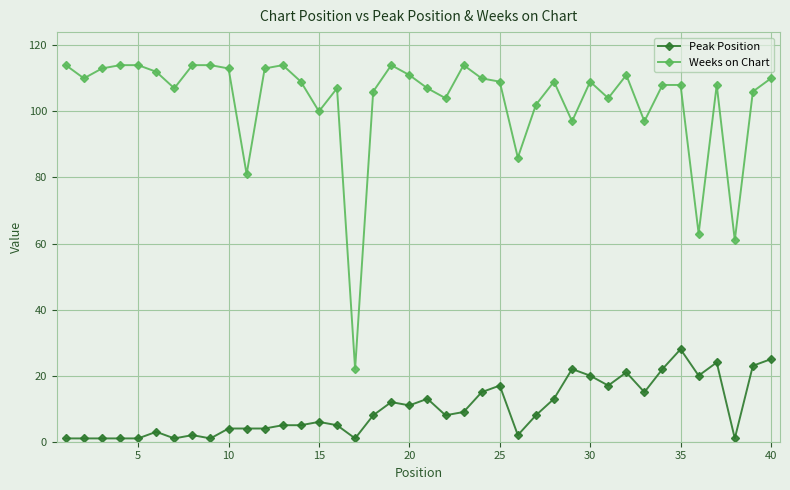

What is the smallest value displayed?

1